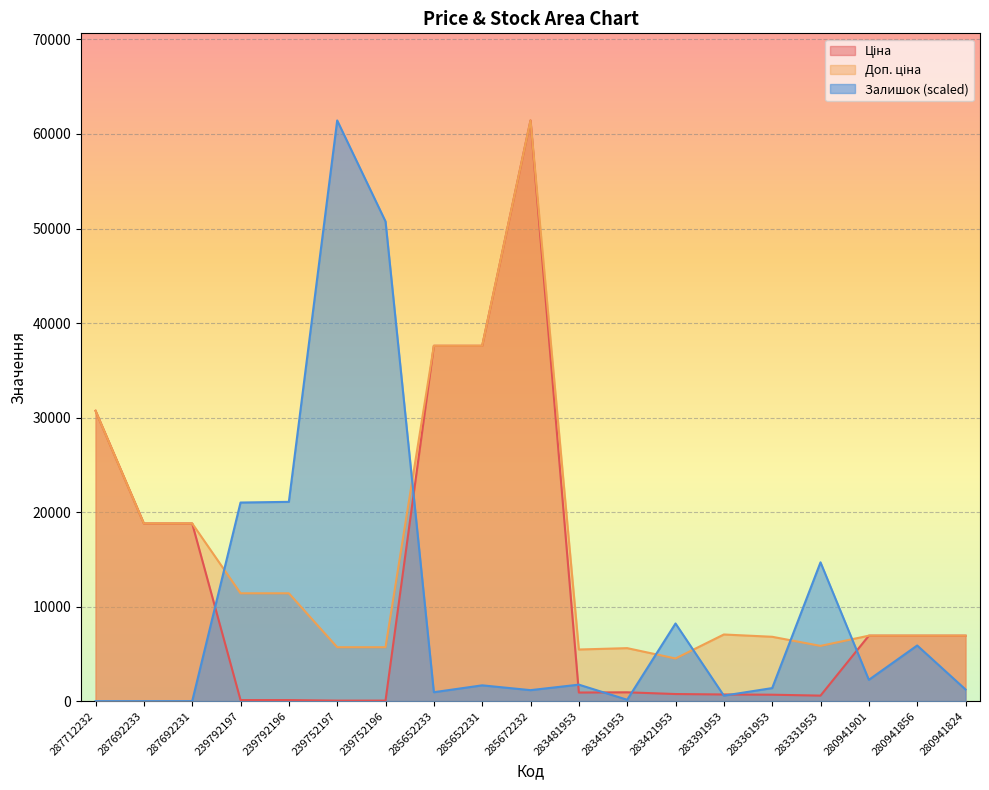

Where does the Ціна series first go above 934?

287712232